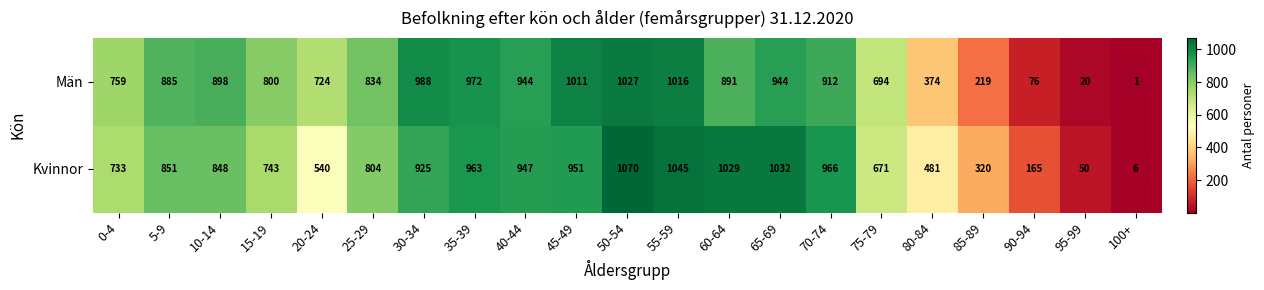

At how many categories does at least one series exceed 587?

16